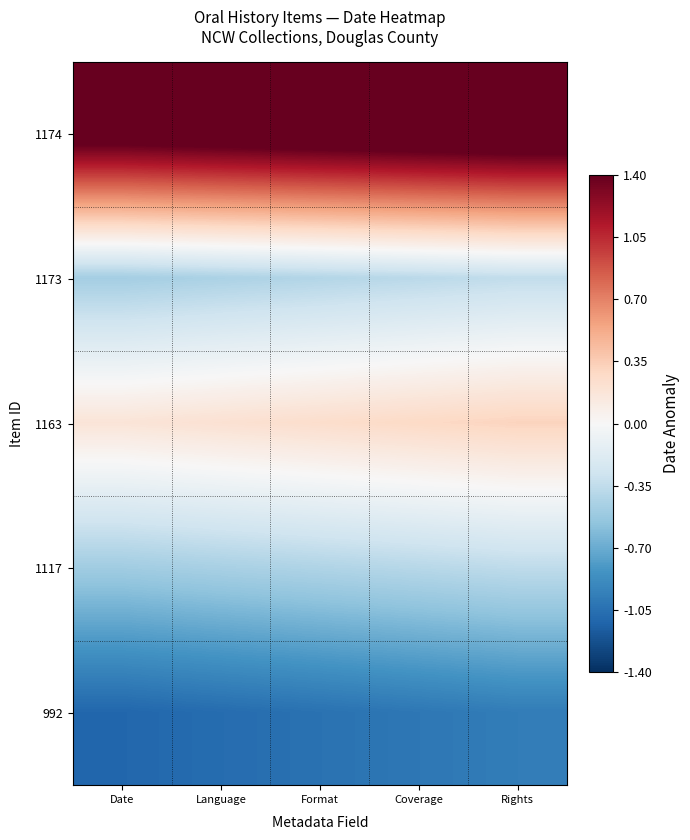

At how many categories does at least one series exceed 0?

5